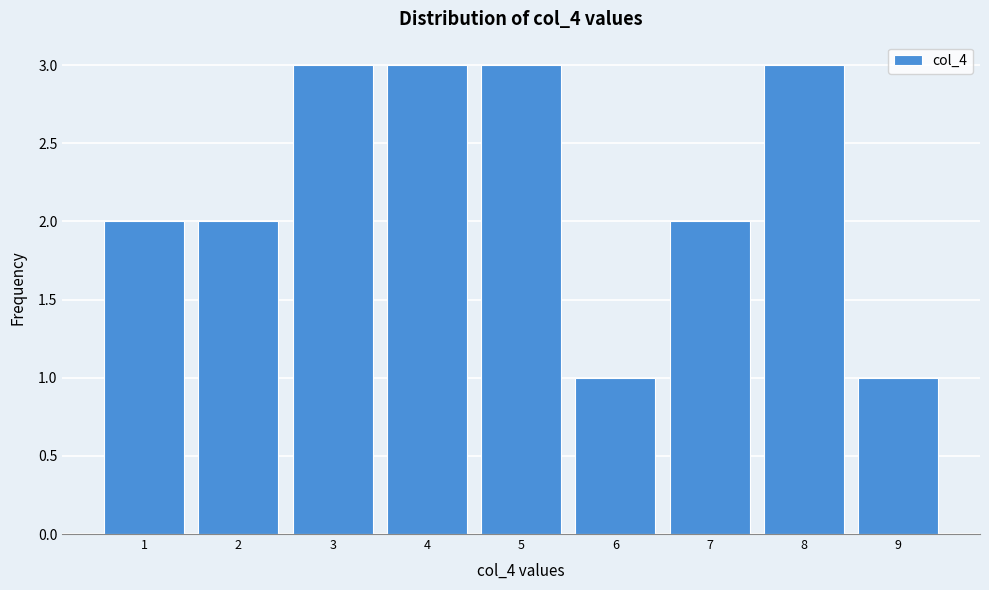

Reading left to right, transcribe this chart: for each bar, give the range it covers on the x-axis and its height. The values are not printed on the chart, so give them approximately, as read against the axis.

0.5 to 1.5: 2
1.5 to 2.5: 2
2.5 to 3.5: 3
3.5 to 4.5: 3
4.5 to 5.5: 3
5.5 to 6.5: 1
6.5 to 7.5: 2
7.5 to 8.5: 3
8.5 to 9.5: 1